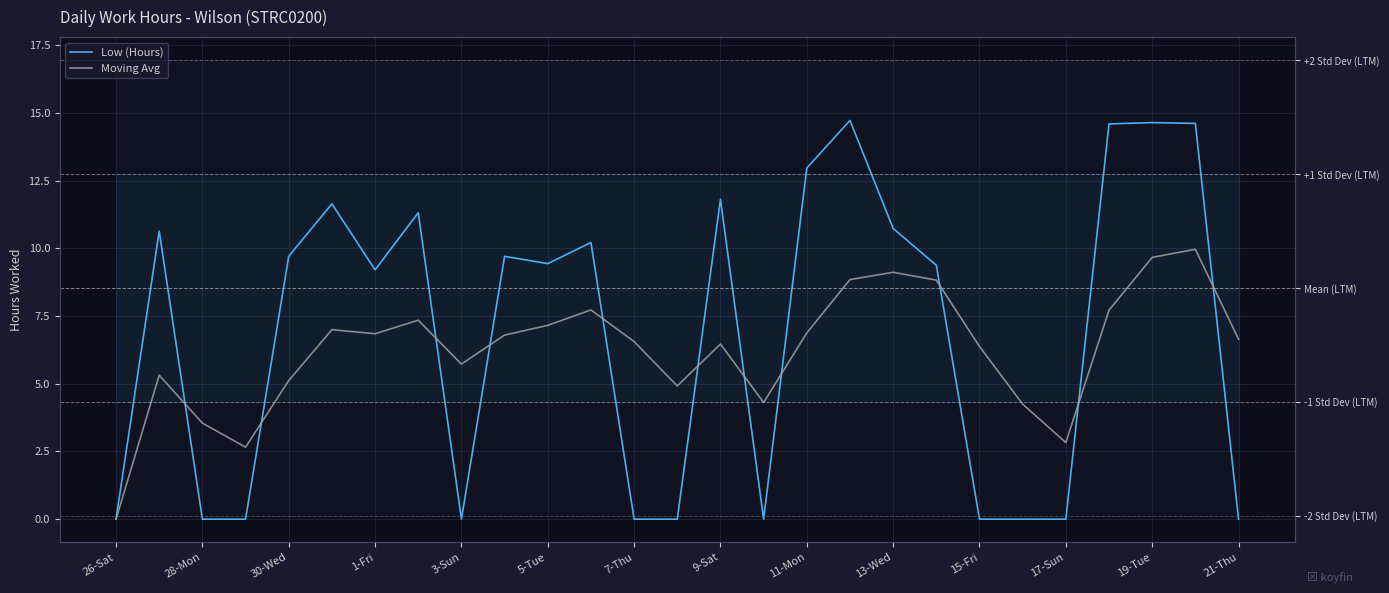

How many categories are shown in the chart?

27